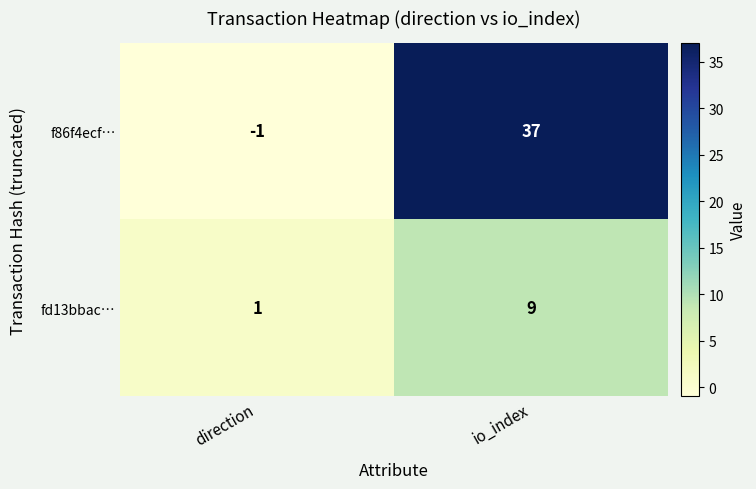

What is the smallest value displayed?

-1